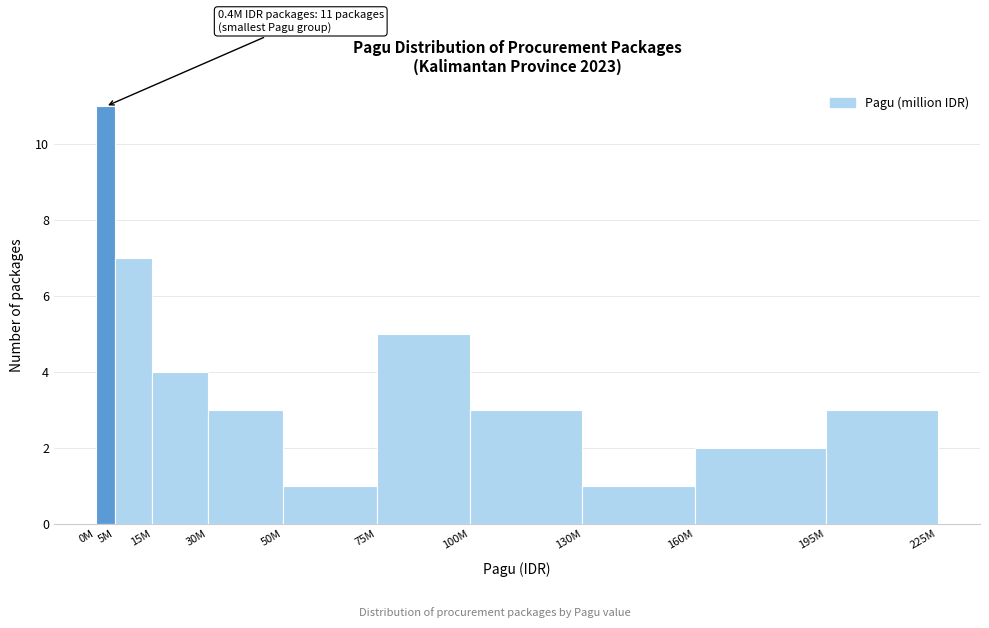

Reading left to right, transcribe all the data shown in this chart.

0M=11	5M=7	15M=4	30M=3	50M=1	75M=5	100M=3	130M=1	160M=2	195M=3